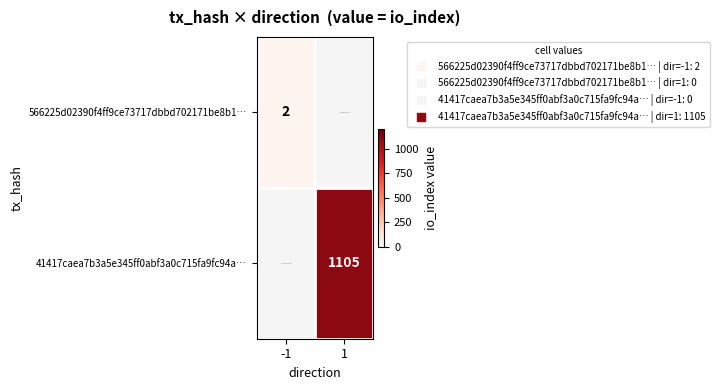

The 566225d02390f4ff9ce73717dbbd702171be8b1… series shows 2.0 at -1. True or false?

True